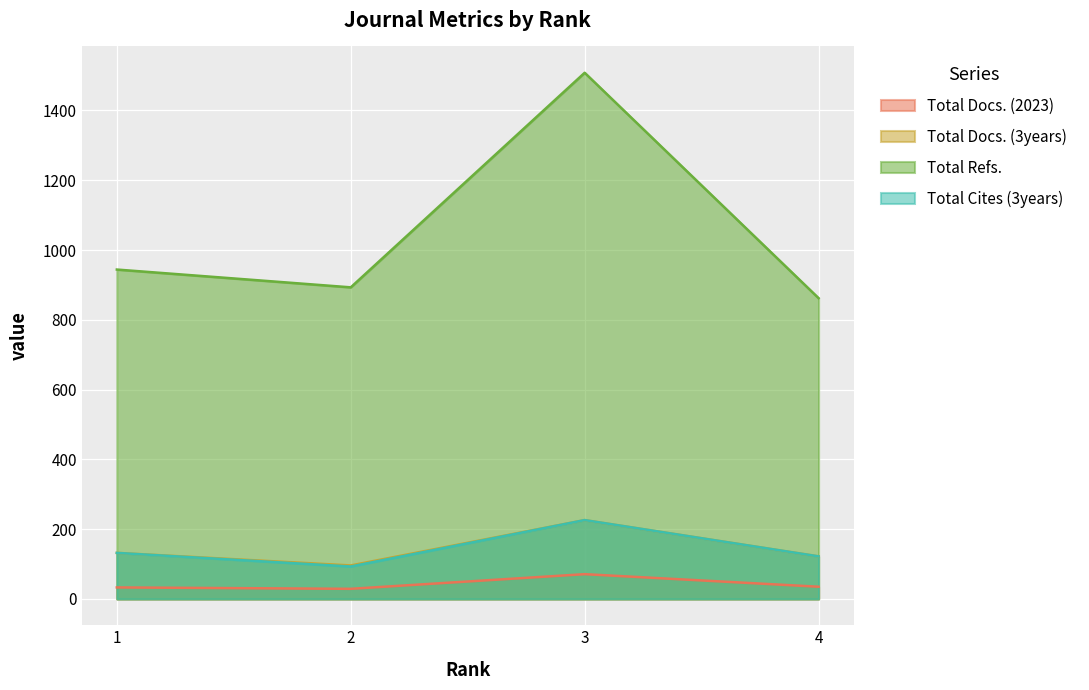

Is the value of Total Cites (3years) at 3 greater than the value of Total Docs. (3years) at 1?

Yes